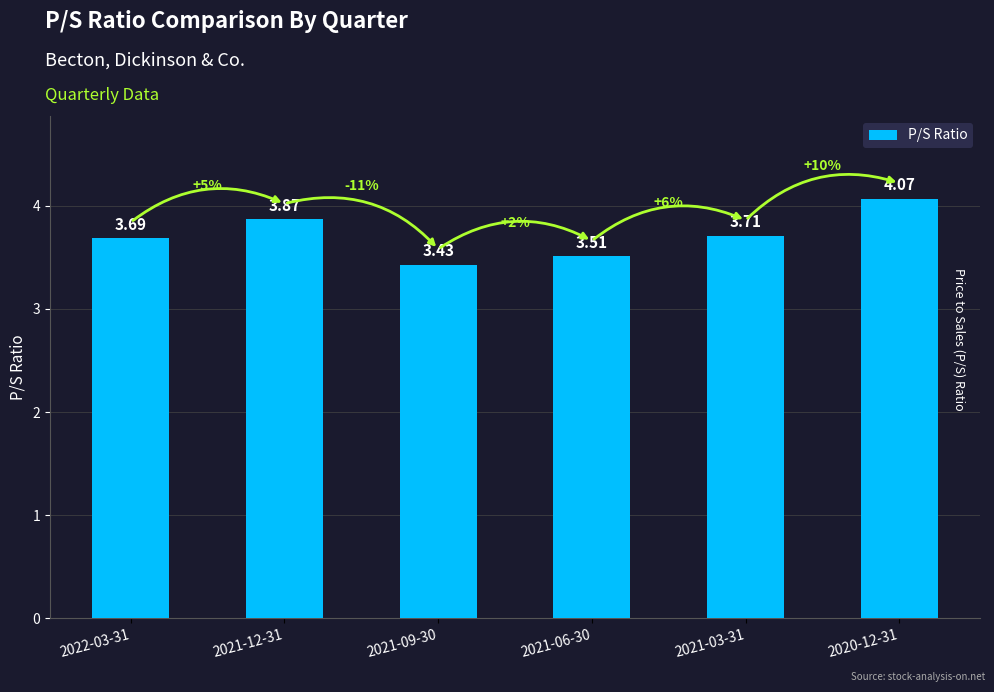

What is the difference between the second highest and minimum values?

0.4